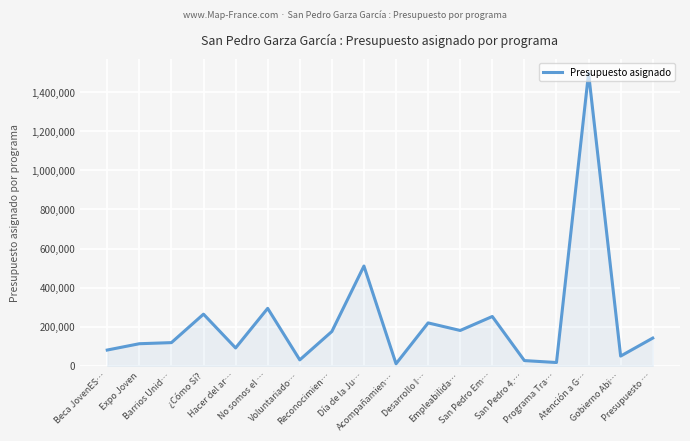

What is the maximum value shown in the chart?

1497000.0